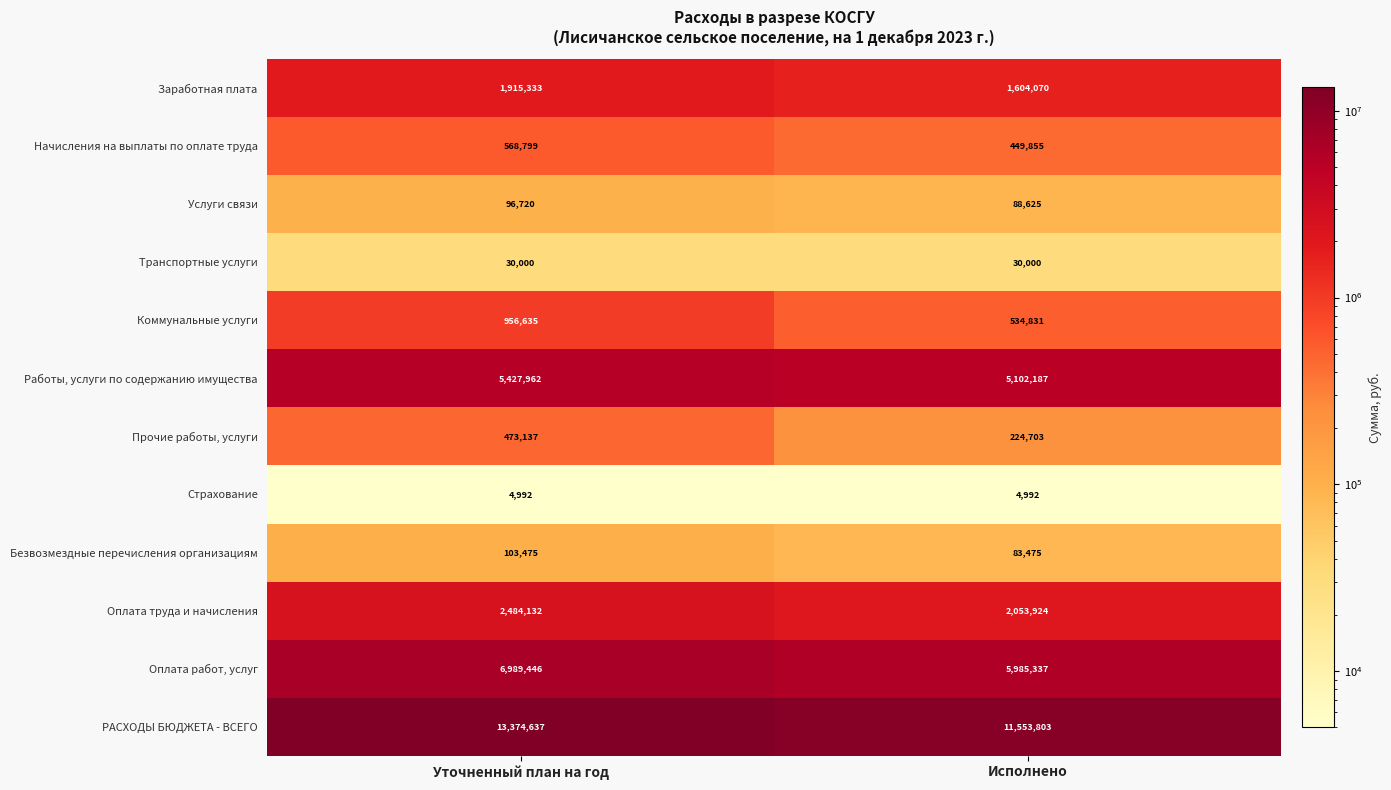

At Уточненный план на год, list the series in order from largest to smallest.

РАСХОДЫ БЮДЖЕТА - ВСЕГО, Оплата работ, услуг, Работы, услуги по содержанию имущества, Оплата труда и начисления, Заработная плата, Коммунальные услуги, Начисления на выплаты по оплате труда, Прочие работы, услуги, Безвозмездные перечисления организациям, Услуги связи, Транспортные услуги, Страхование